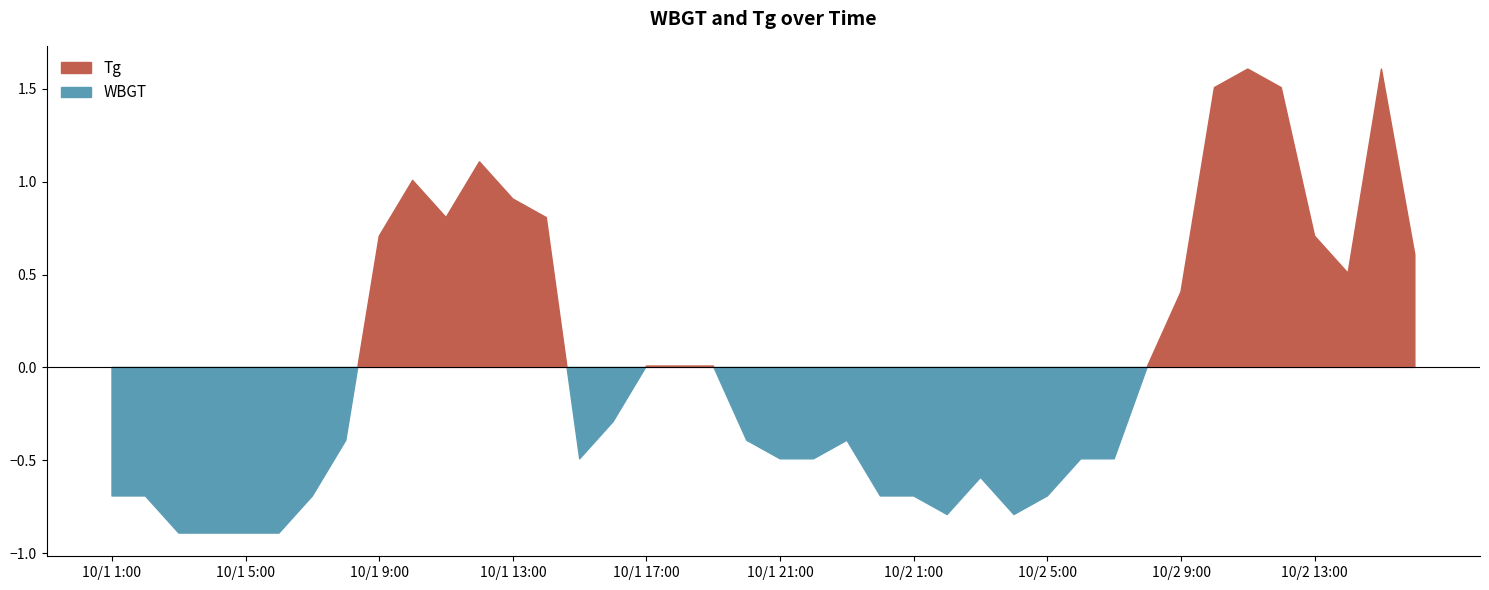

Does the chart have visible grid lines?

No